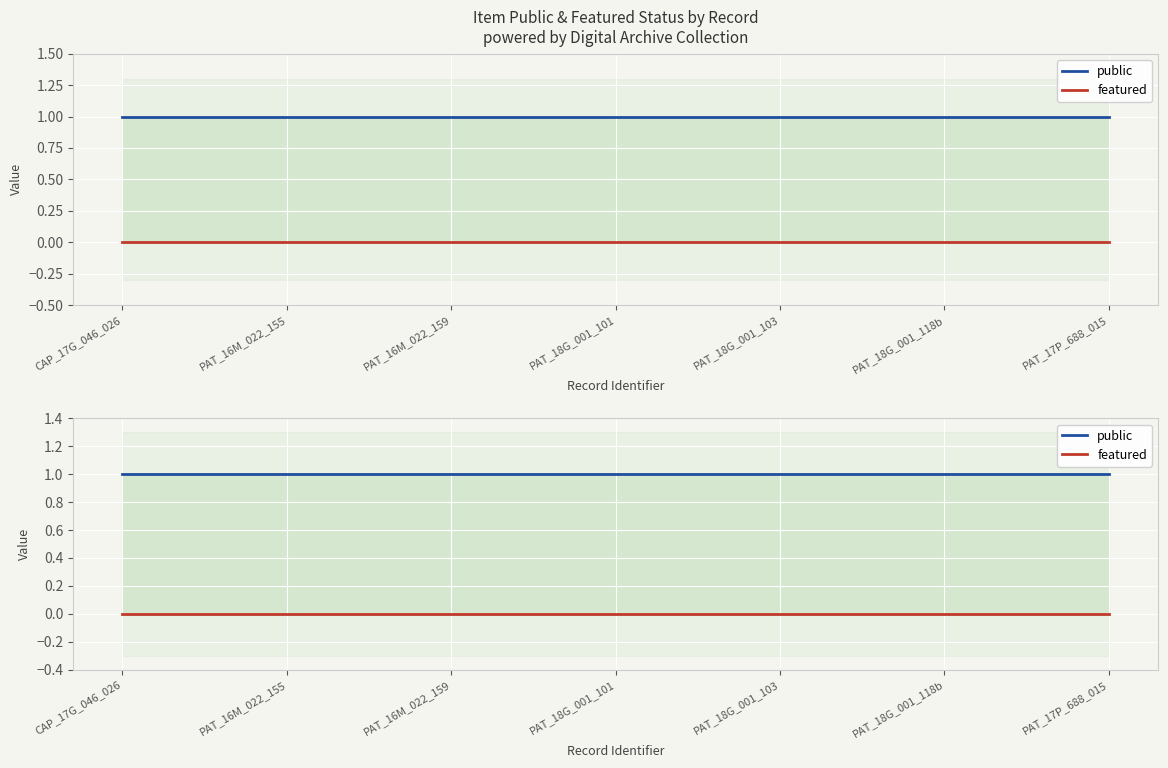

Is the value of featured at PAT_17P_688_015 greater than the value of public at PAT_16M_022_159?

No